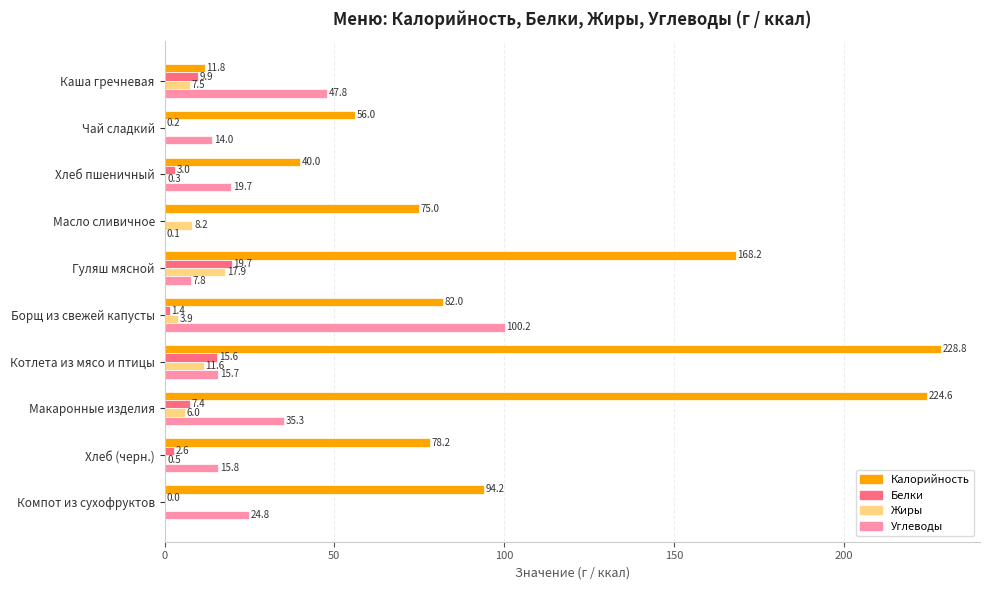

True or false: Калорийность has a value of 82.0 at Борщ из свежей капусты.

True